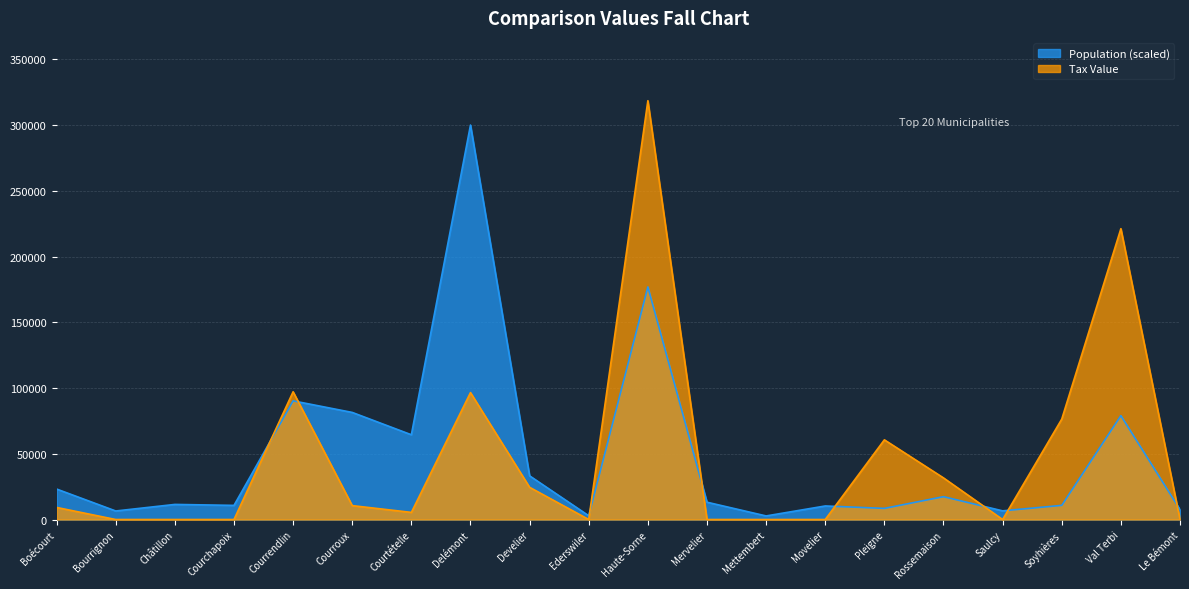

What are all the series names shown in the legend?

Population (scaled), Tax Value